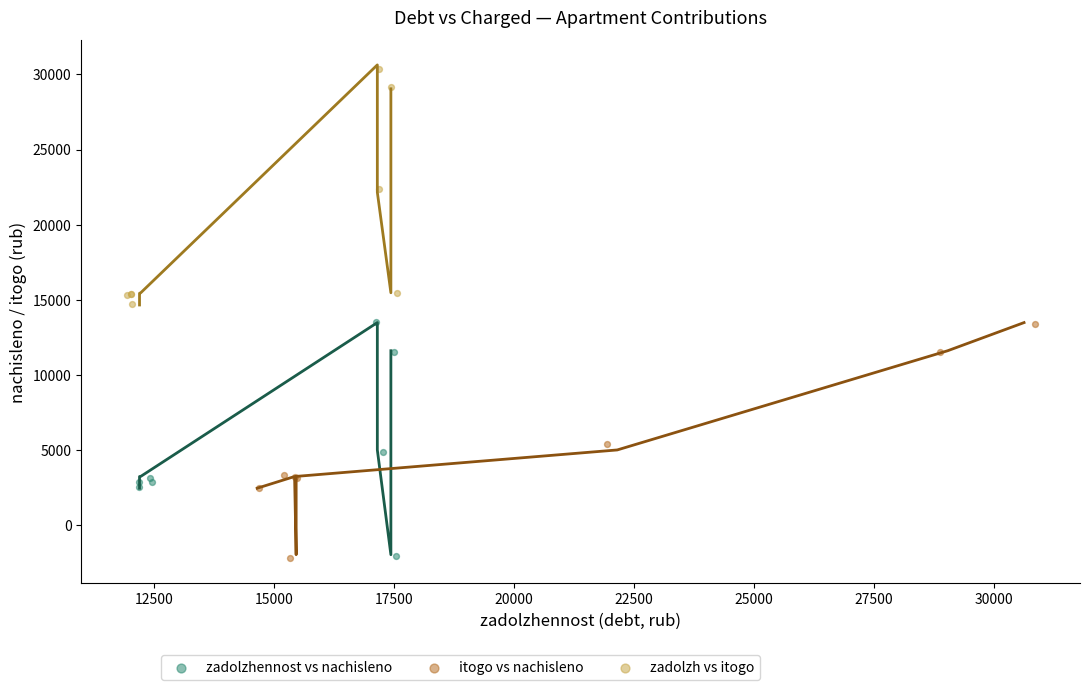

Which series contains the highest Y value?

zadolzh vs itogo